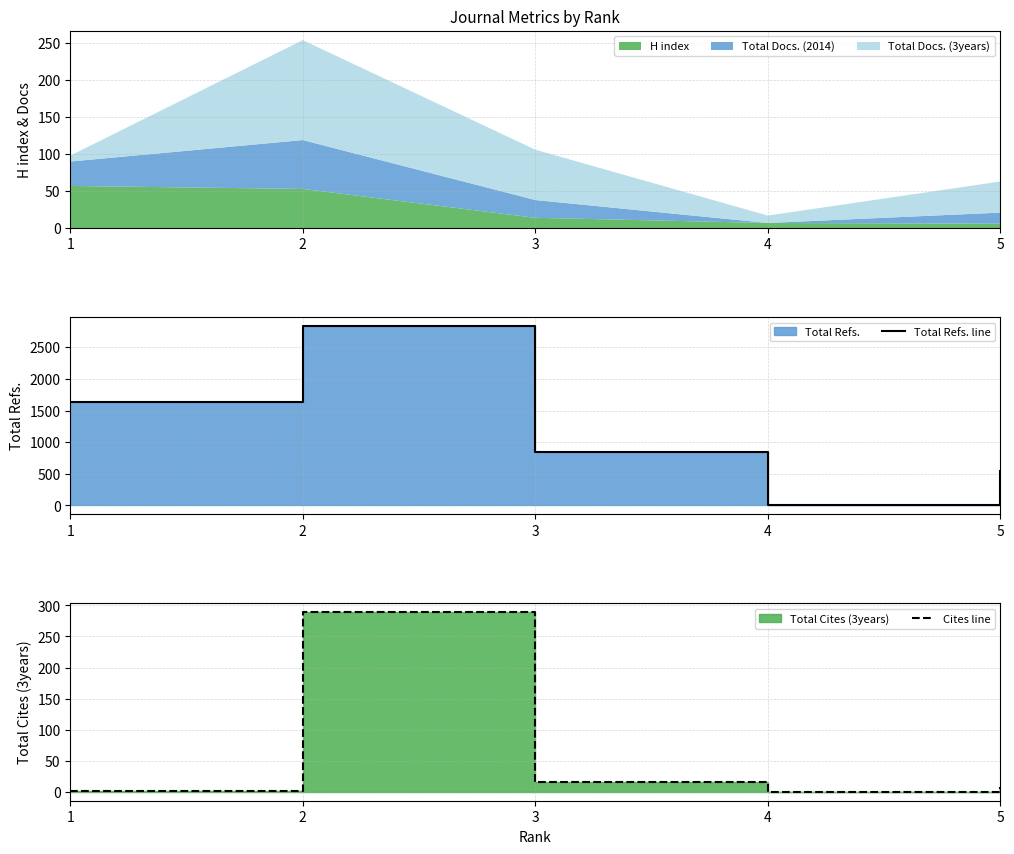

Where is the first local minimum for Total Refs. line?

4